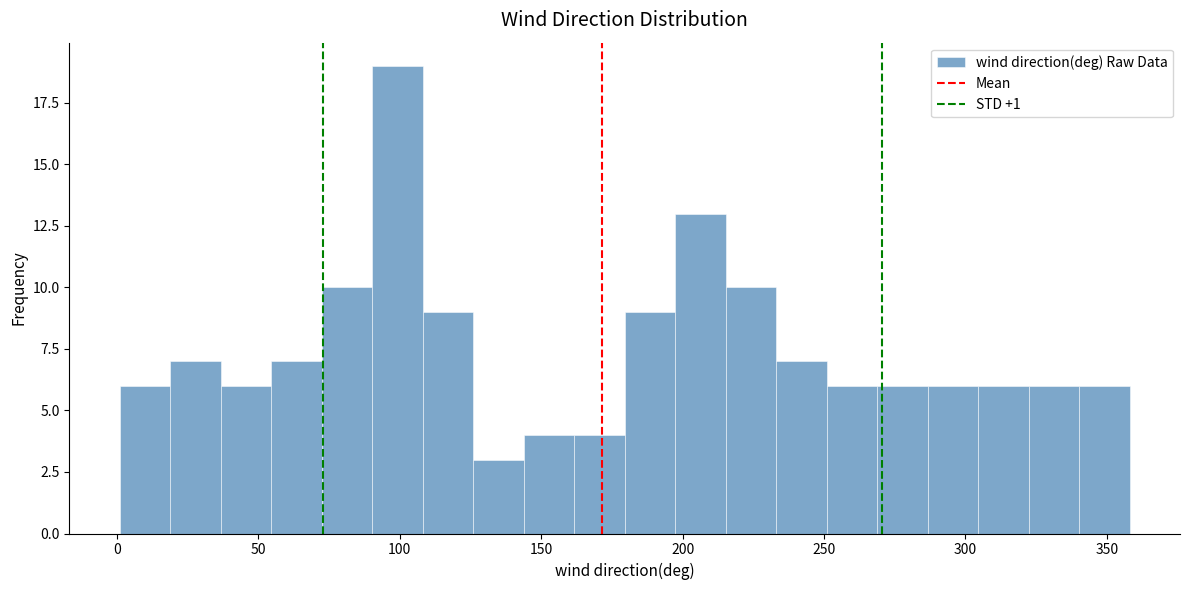

Around what value on the x-axis is the tallest bar? Give the approximate position of its centre, as read against the axis.

100